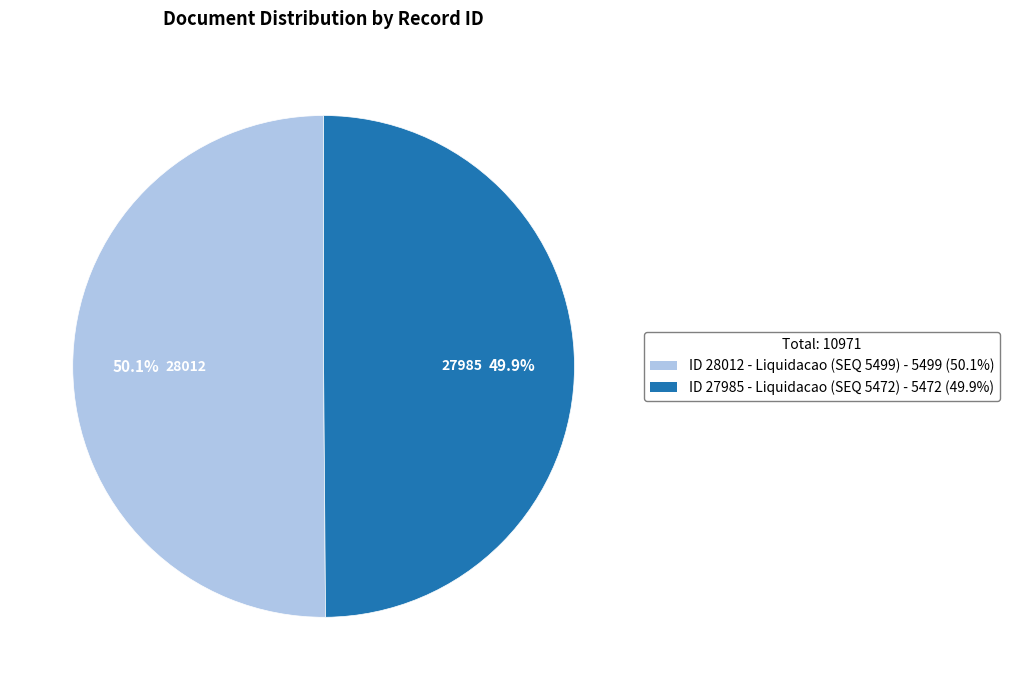

Do ID 28012 - Liquidacao (SEQ 5499) - 5499 (50.1%) and ID 27985 - Liquidacao (SEQ 5472) - 5472 (49.9%) together represent more than half of the pie?

Yes